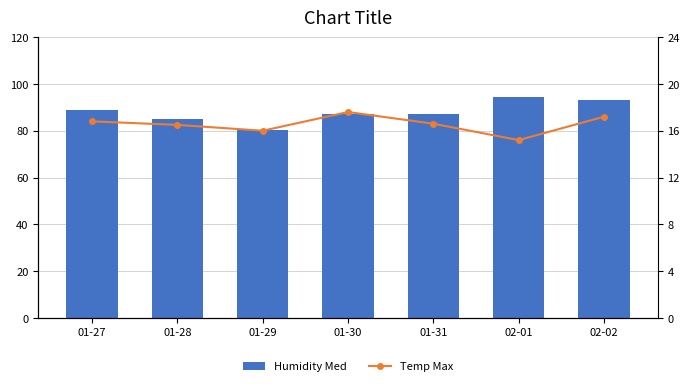

Rank the series by their average value, from highest to lowest.

Humidity Med, Temp Max